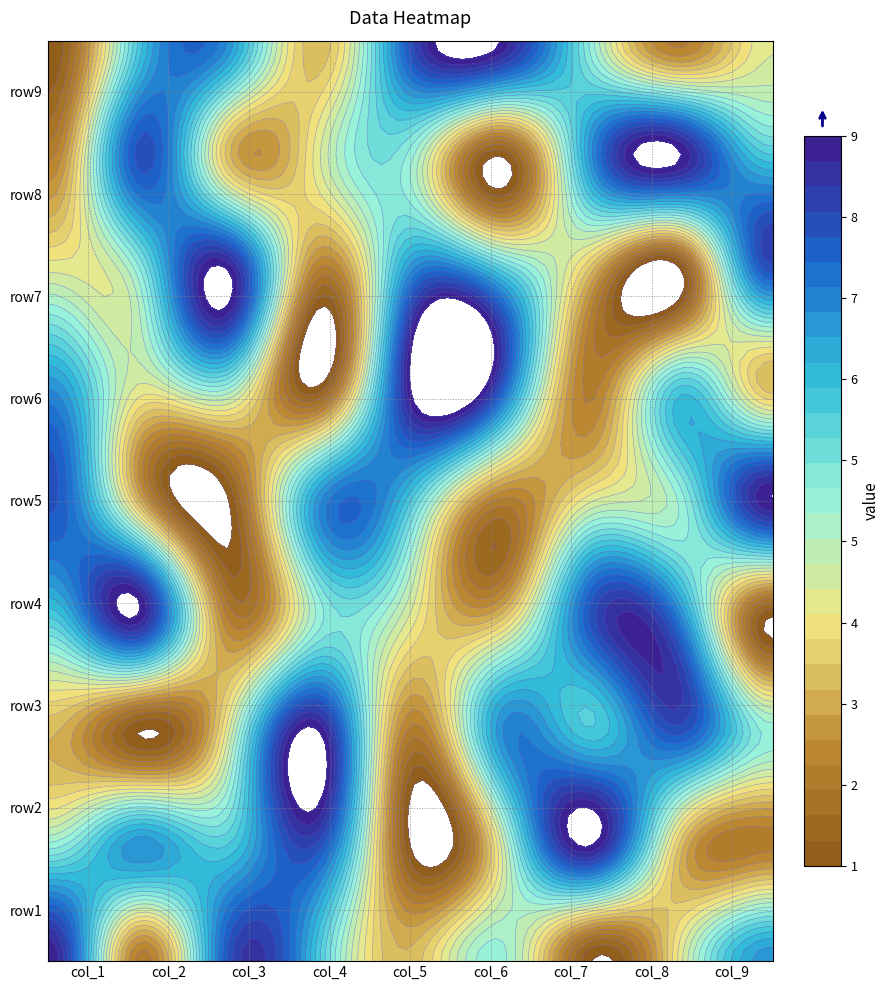

Is it true that row8 equals 6 at 8?

True